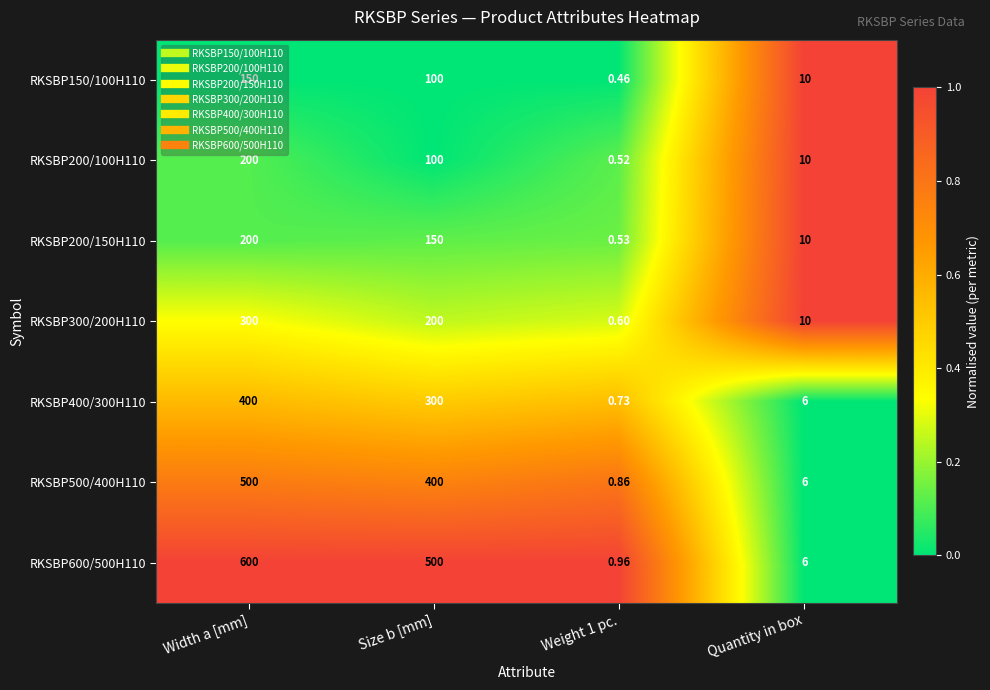

Is the value of RKSBP300/200H110 at Size b [mm] greater than the value of RKSBP600/500H110 at Quantity in box?

Yes